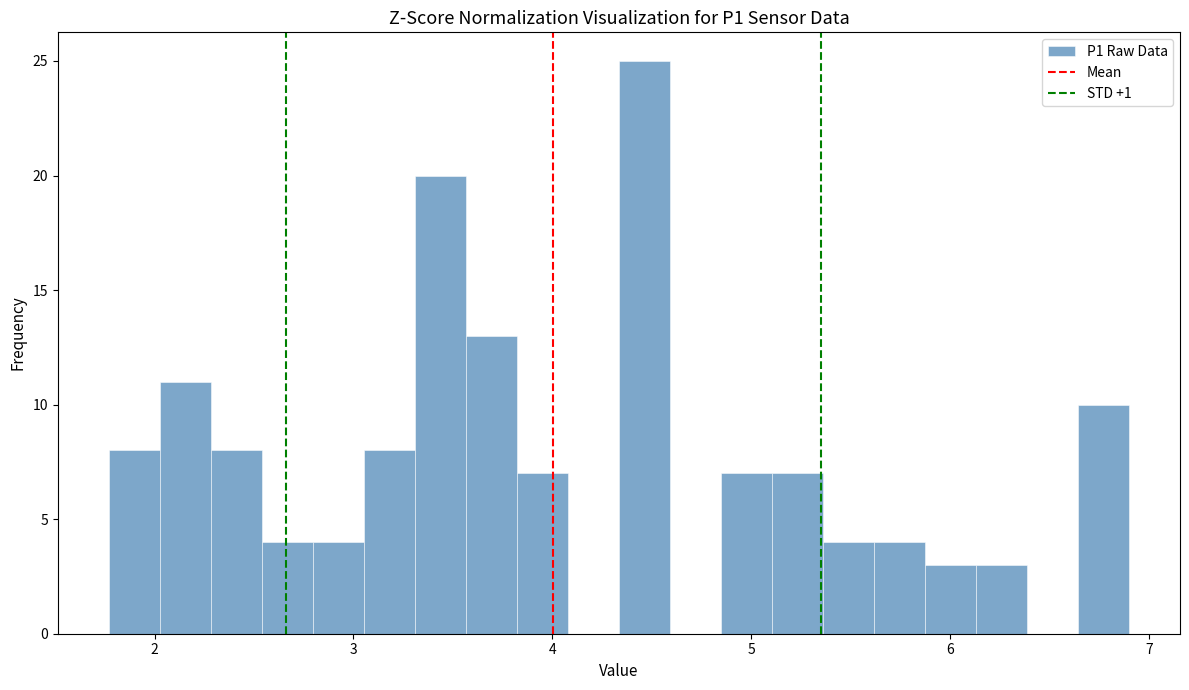

Read against the x-axis, roughly where is the centre of the tallest bar?

4.5